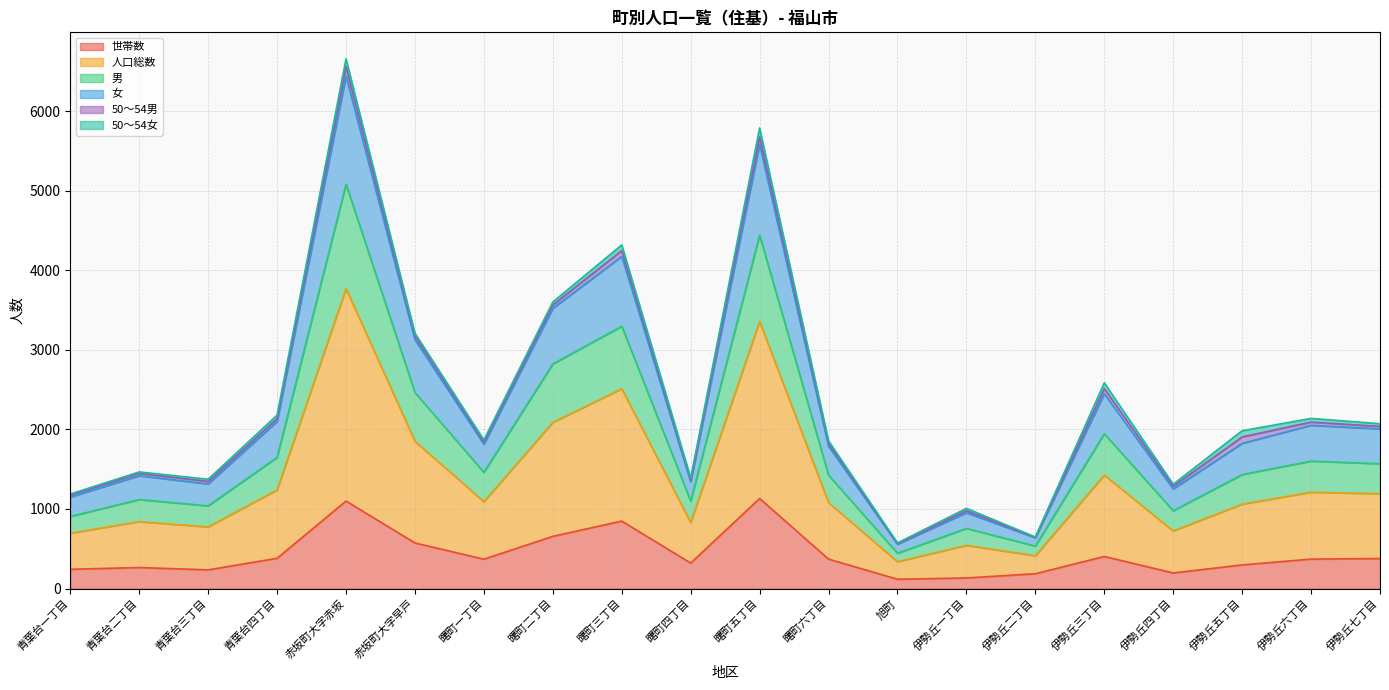

Where is the first local maximum for 女?

青葉台二丁目